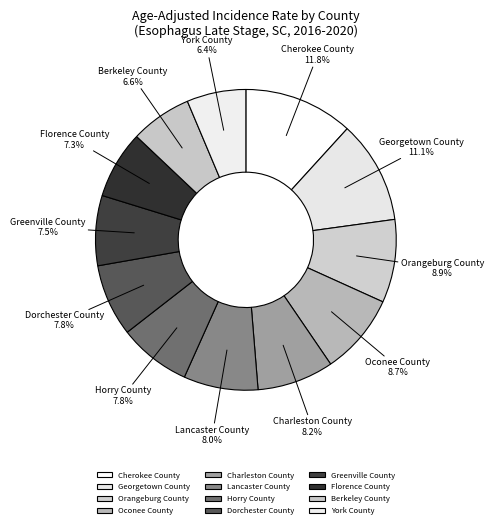

Is there any slice that represents more than half of the pie?

No